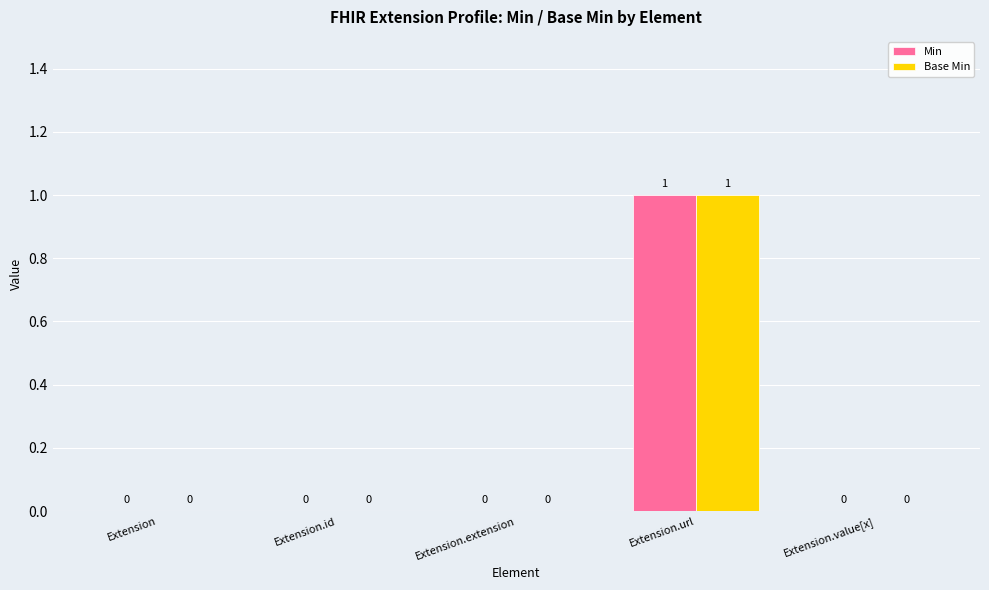

Which category has the highest value across all series?

Extension.url